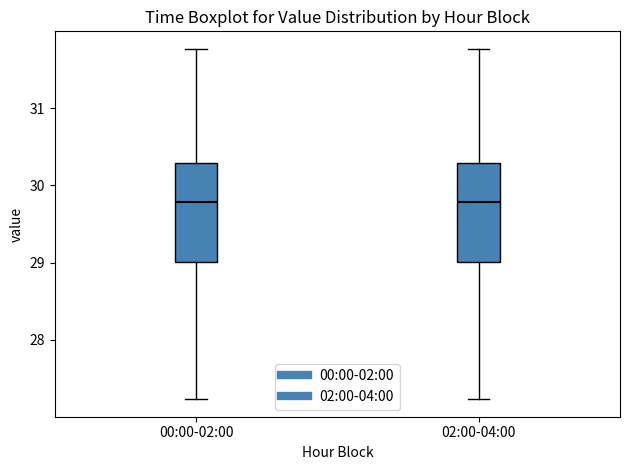

Reading left to right, read every box against the y-axis: the position of its median line, the range the box covers, and the ends of its whiskers. The values are not printed on the chart, so give them approximately, as read against the axis.

00:00-02:00: median 29.8, box 29.0 to 30.3, whiskers 27.2 to 31.8
02:00-04:00: median 29.8, box 29.0 to 30.3, whiskers 27.2 to 31.8